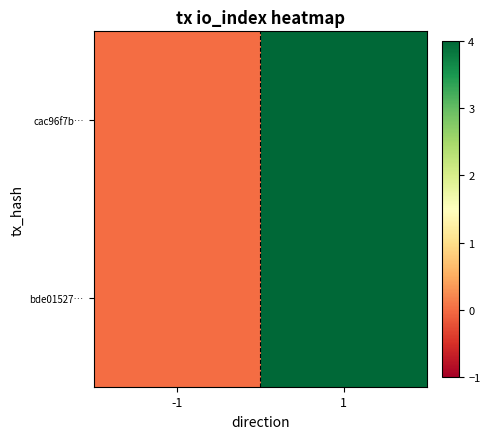

Rank the series by their maximum value, from lowest to highest.

bde01527…, cac96f7b…